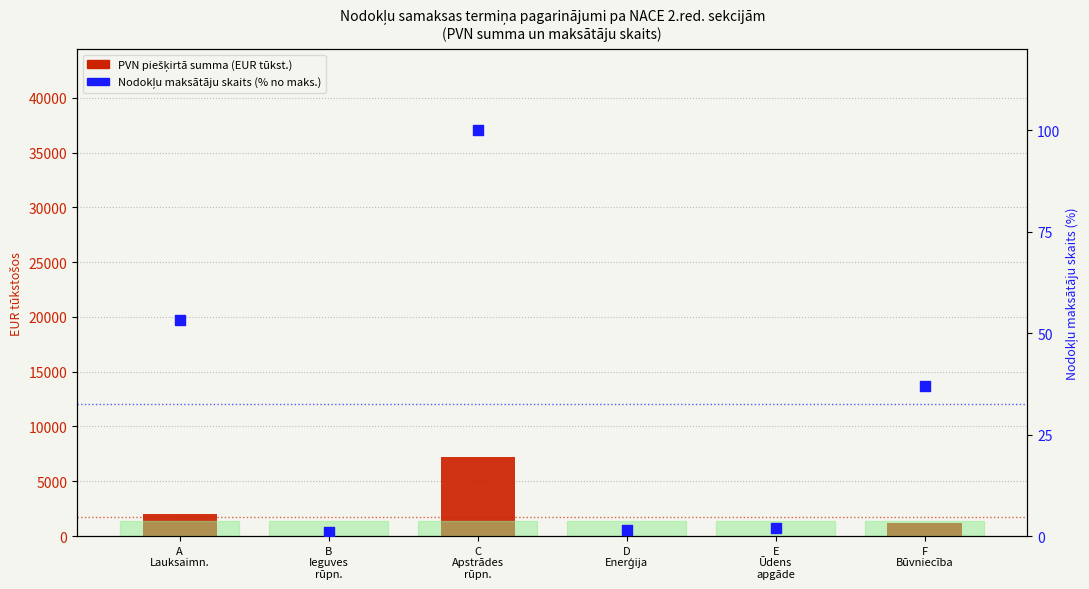

Which series has the largest Y range (max minus min)?

PVN piešķirtā summa (EUR tūkst.)